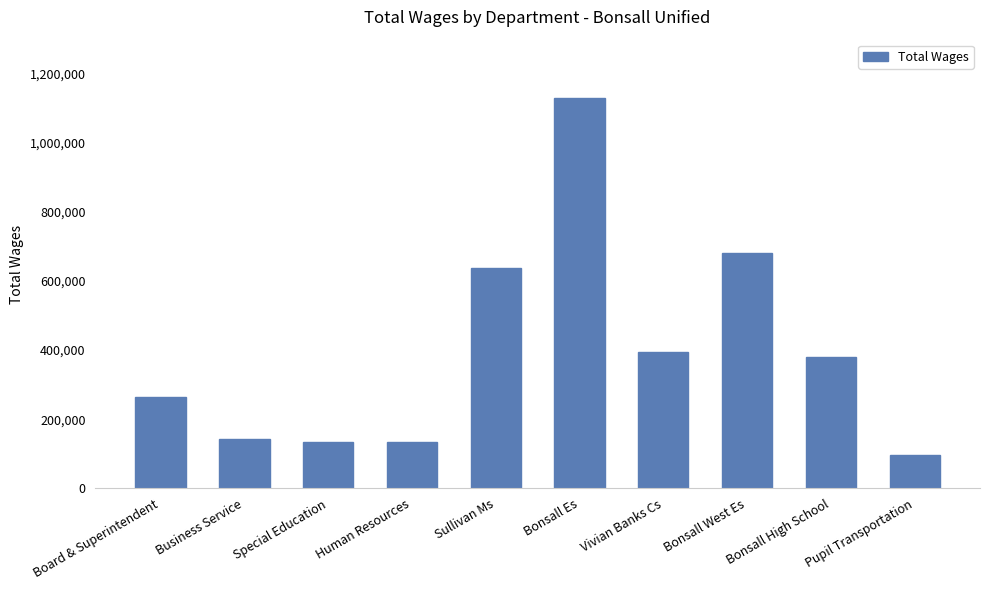

Is it true that the value at Sullivan Ms is 637409?

True